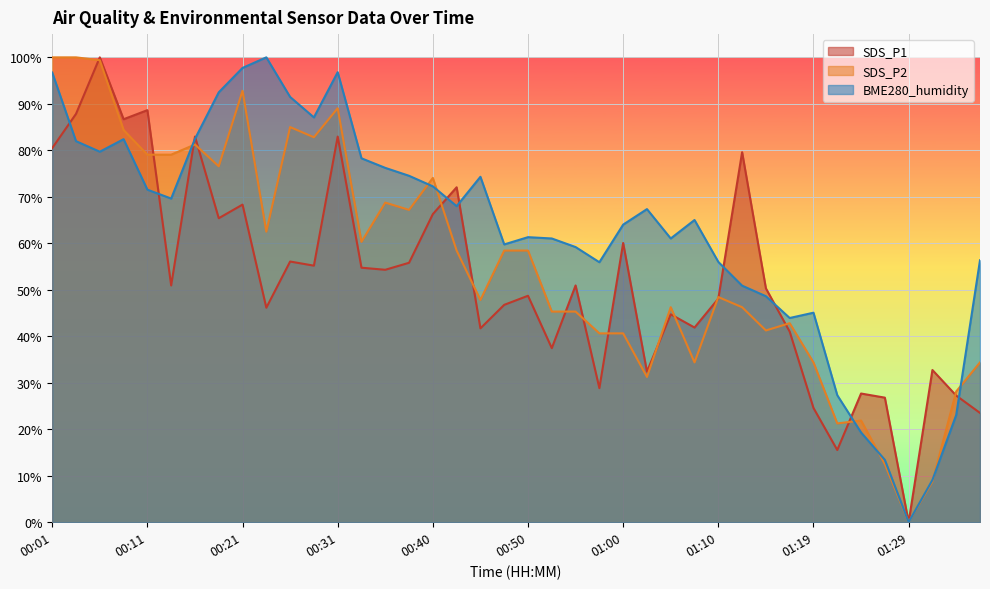

How many lines are shown in the chart?

3